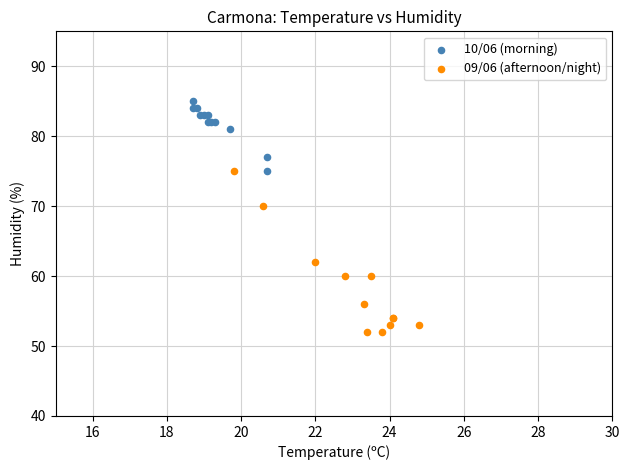

What are all the series names shown in the legend?

10/06 (morning), 09/06 (afternoon/night)